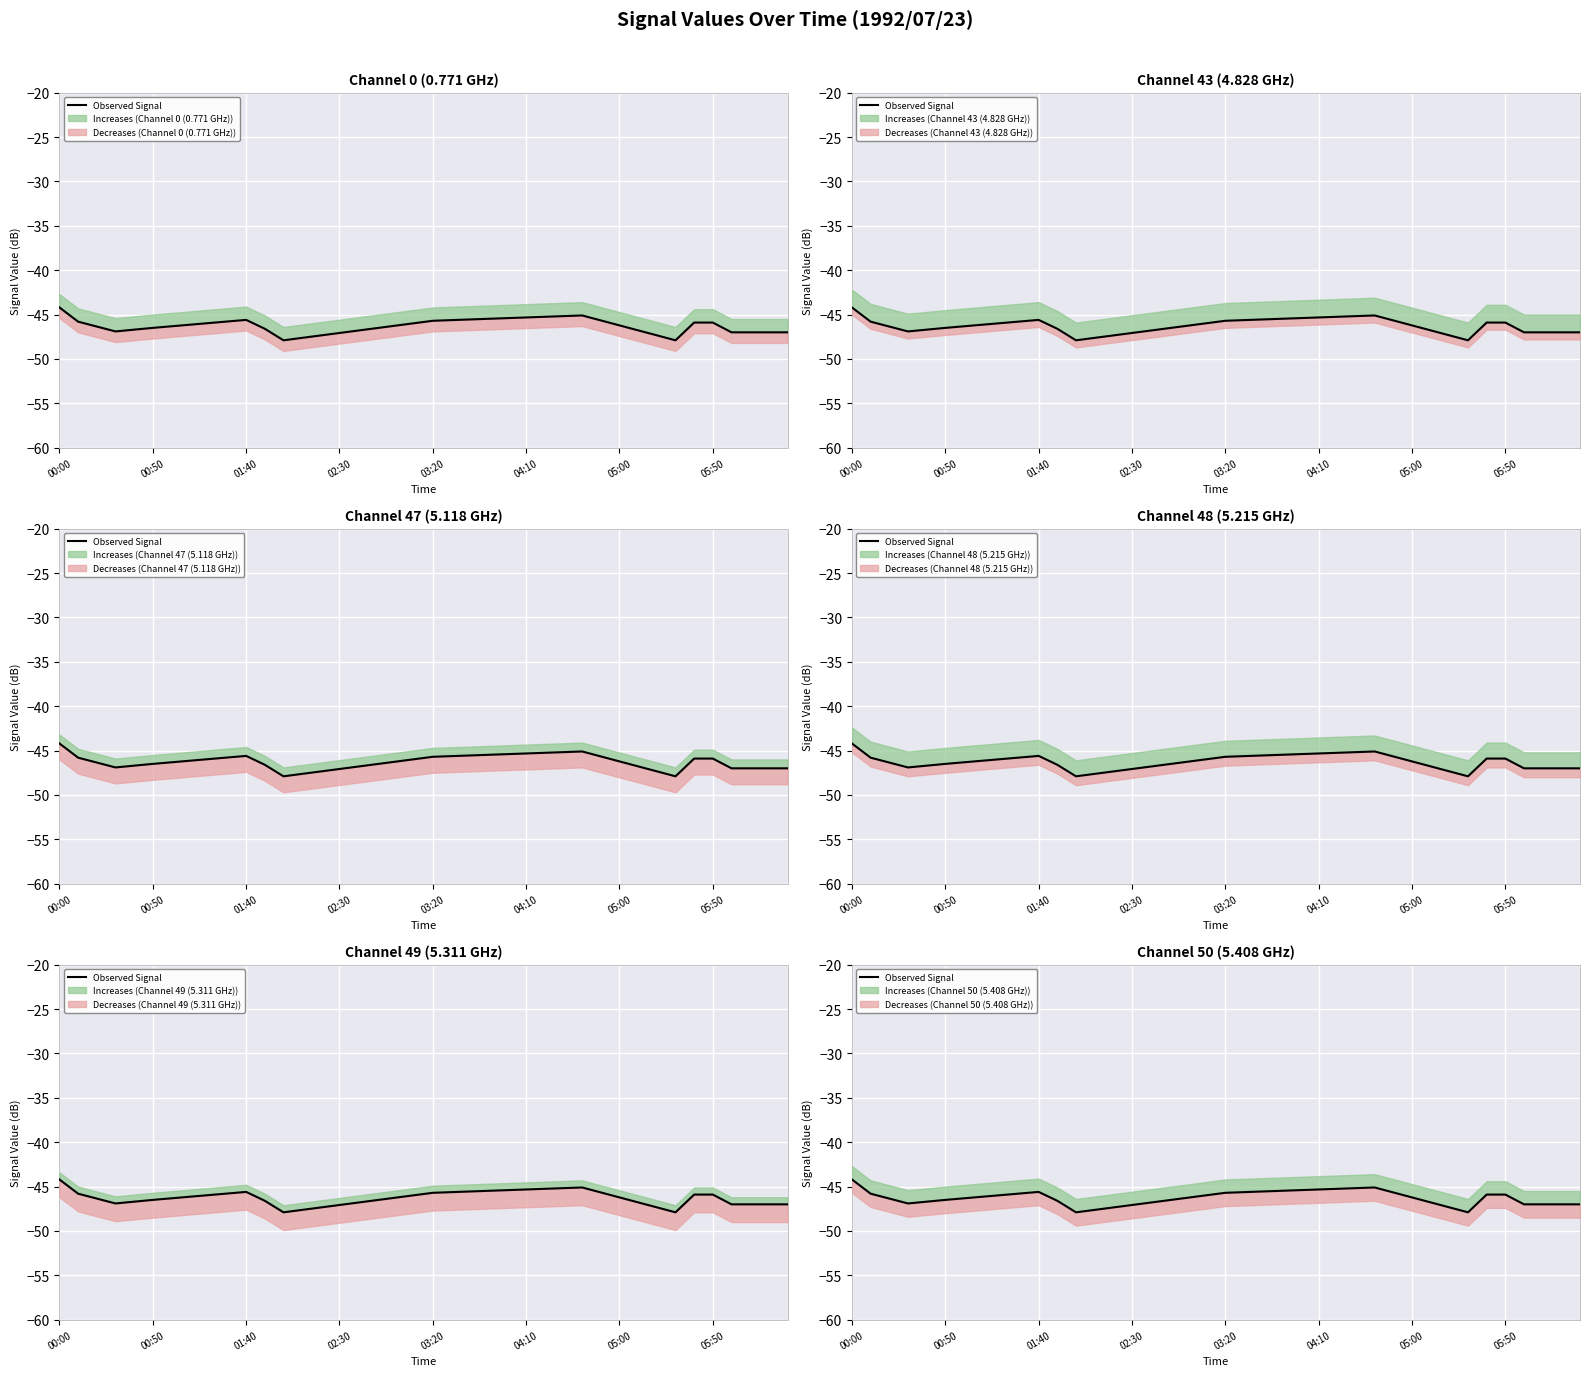

Read the value at 19.

-46.0